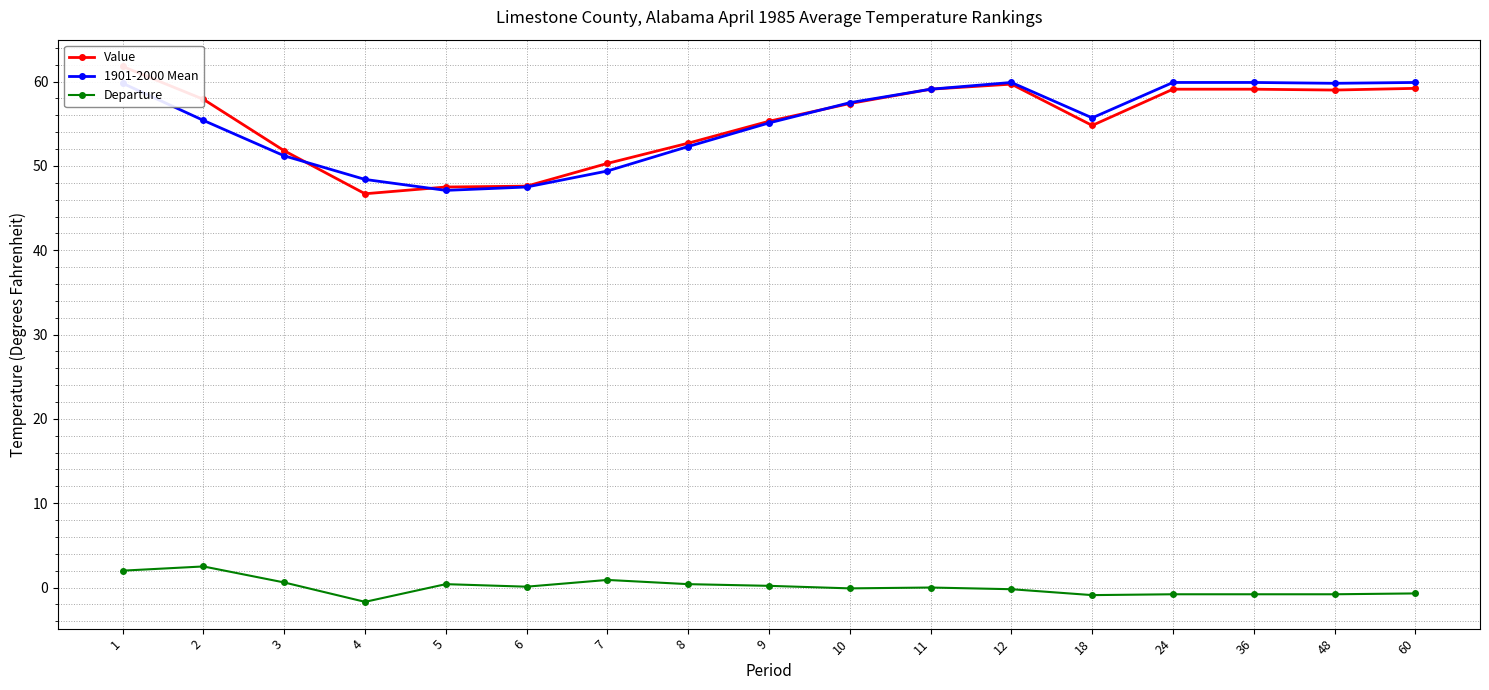

Where do Value and 1901-2000 Mean first cross each other?

3 and 4